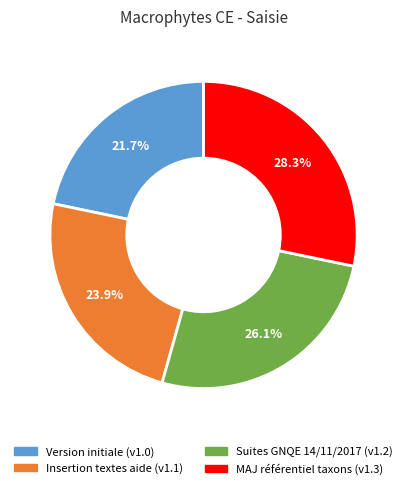

Is there any slice that represents more than half of the pie?

No